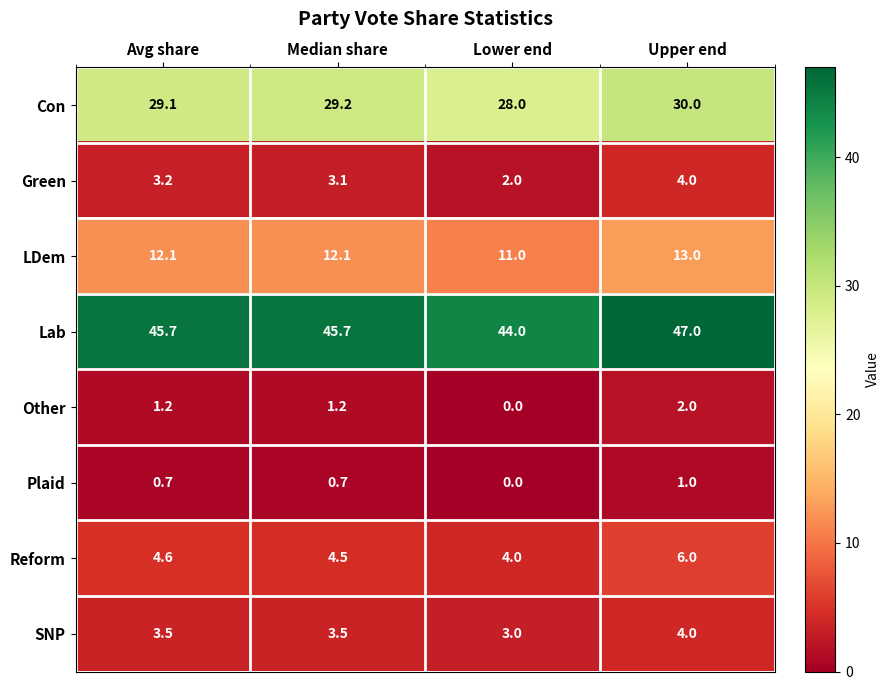

What is the approximate value of Reform at Lower end?

4.0